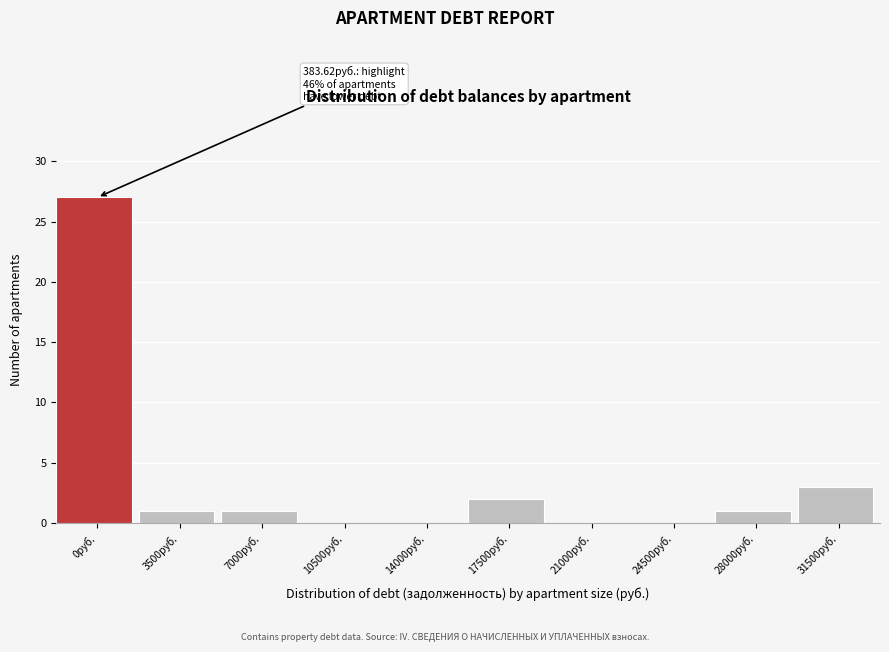

Reading left to right, transcribe all the data shown in this chart.

0руб.=27	3500руб.=1	7000руб.=1	10500руб.=0	14000руб.=0	17500руб.=2	21000руб.=0	24500руб.=0	28000руб.=1	31500руб.=3